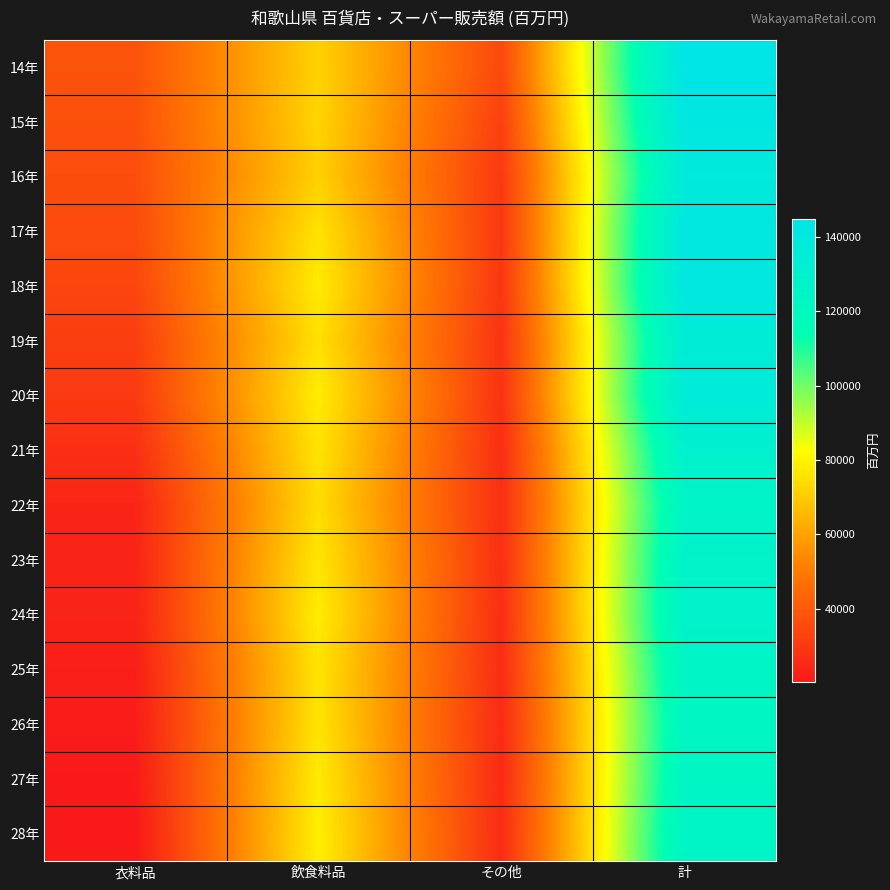

At which category is the sum across all series the highest?

計